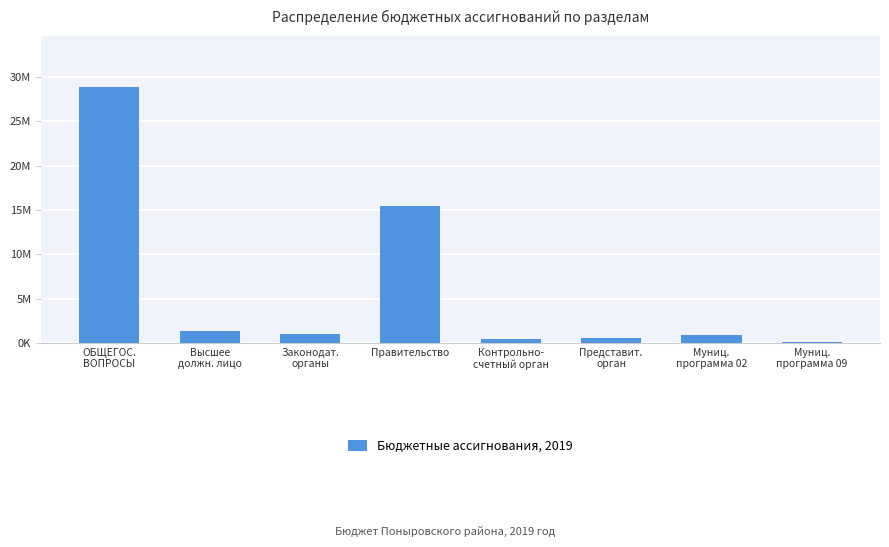

Reading left to right, transcribe all the data shown in this chart.

28846613	1372907	1014332	15399826	456459	497873	884600	60000